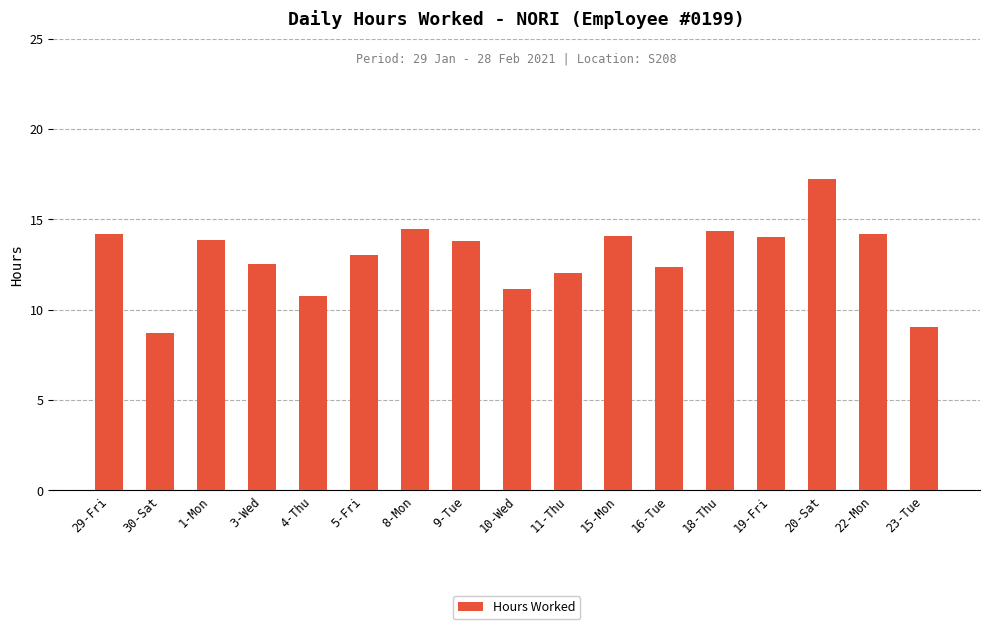

Is it true that the value at 18-Thu is 14.3?

True